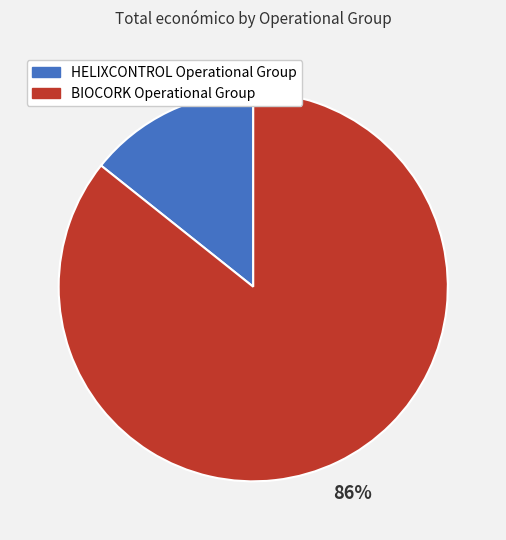

How many slices are in this pie chart?

2